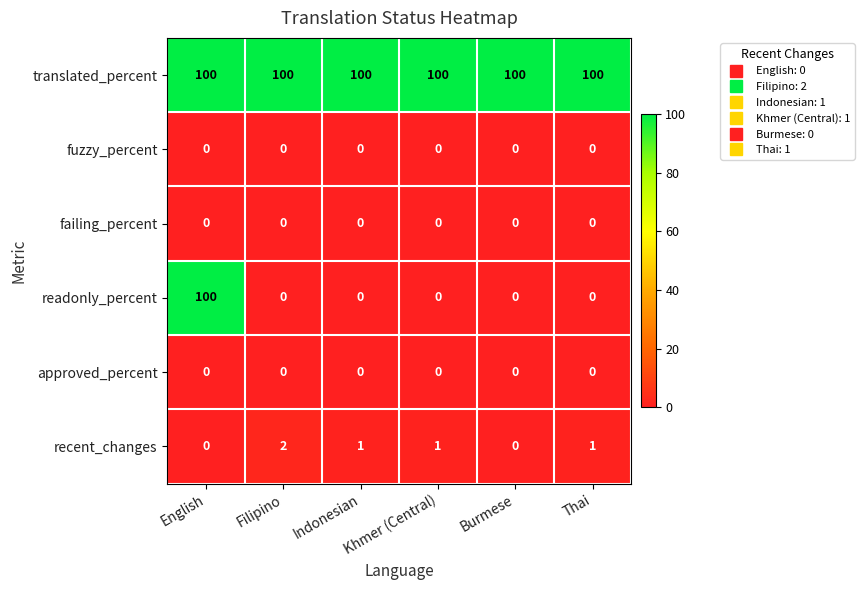

What is the maximum value shown in the chart?

100